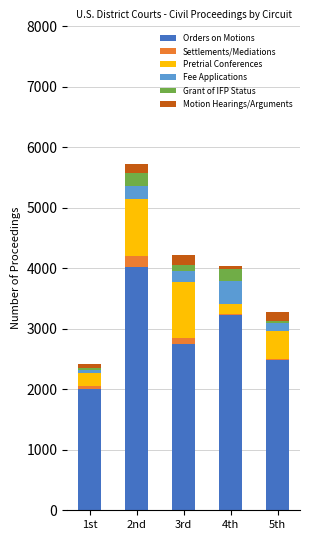

At which category is the sum across all series the highest?

2nd